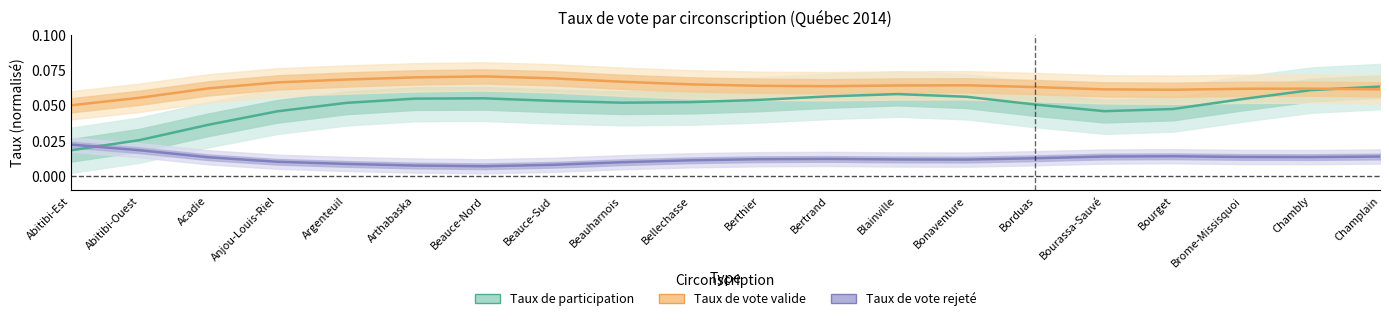

The Taux de vote valide series shows 0.1 at Beauce-Sud. True or false?

True